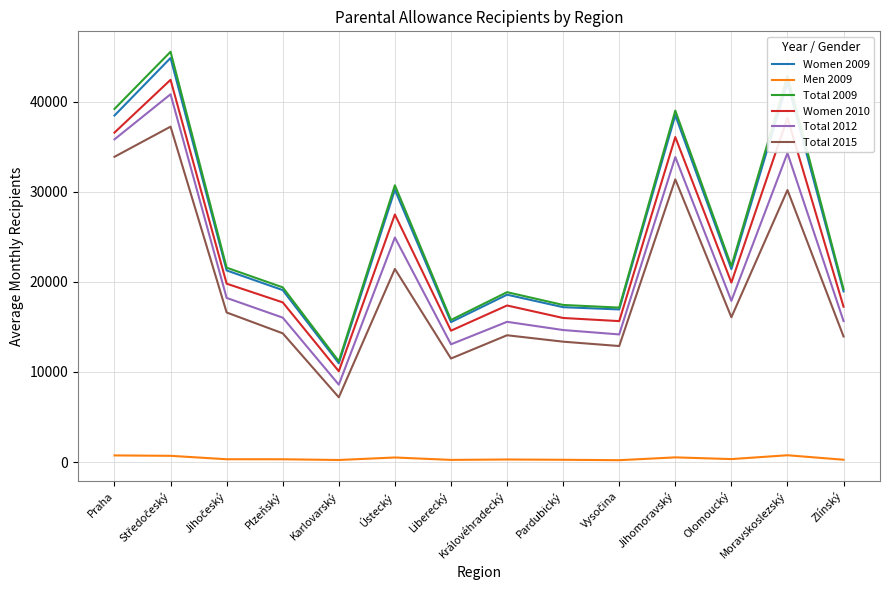

True or false: Total 2012 has a value of 15653 at Zlínský.

True